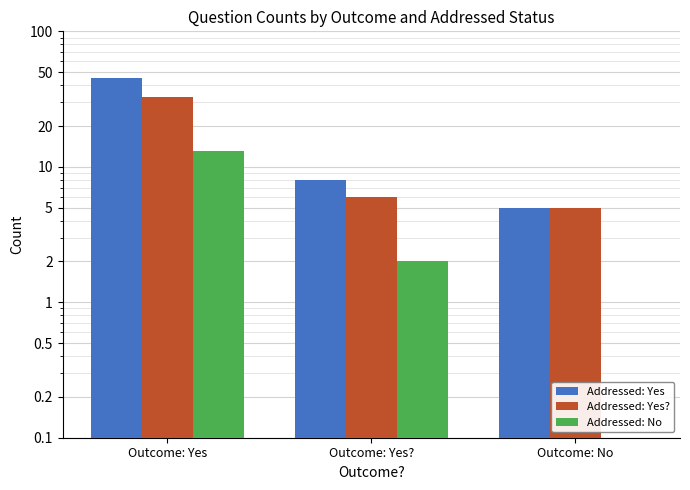

List the series in order of their peak value, lowest first.

Addressed: No, Addressed: Yes?, Addressed: Yes